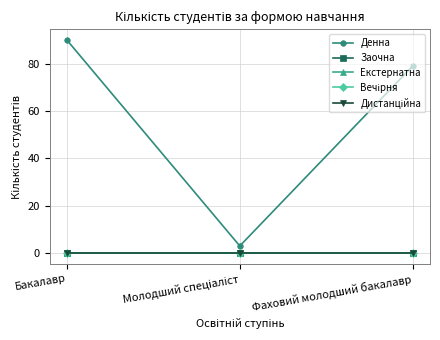

Rank the series by their maximum value, from highest to lowest.

Денна, Заочна, Екстернатна, Вечірня, Дистанційна